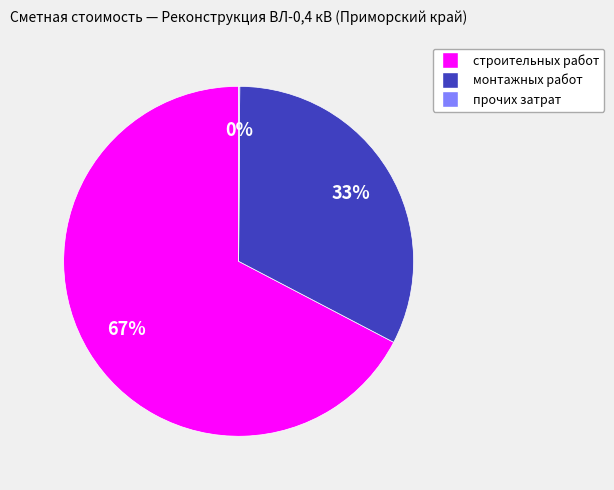

To the nearest percent, what is the average slice percentage?

33%